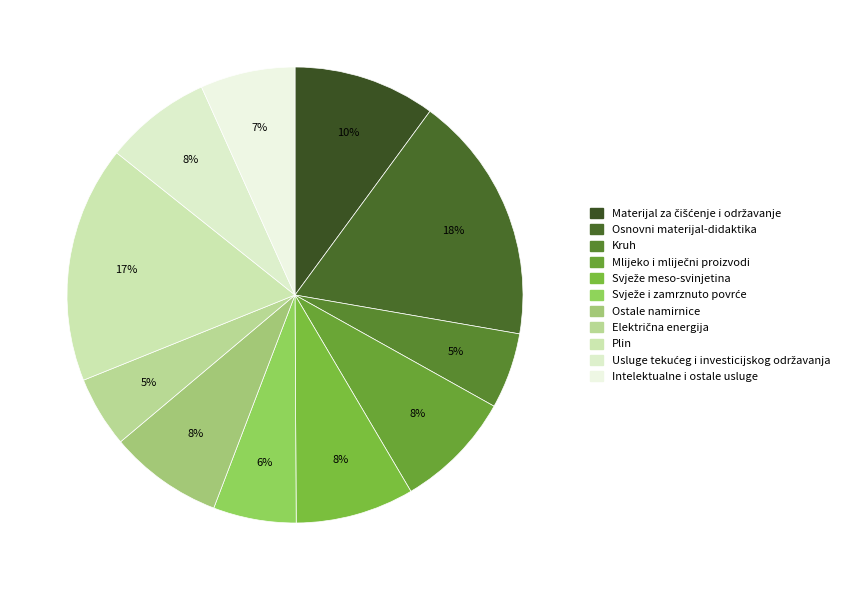

Is Mlijeko i mliječni proizvodi the majority of the pie?

No